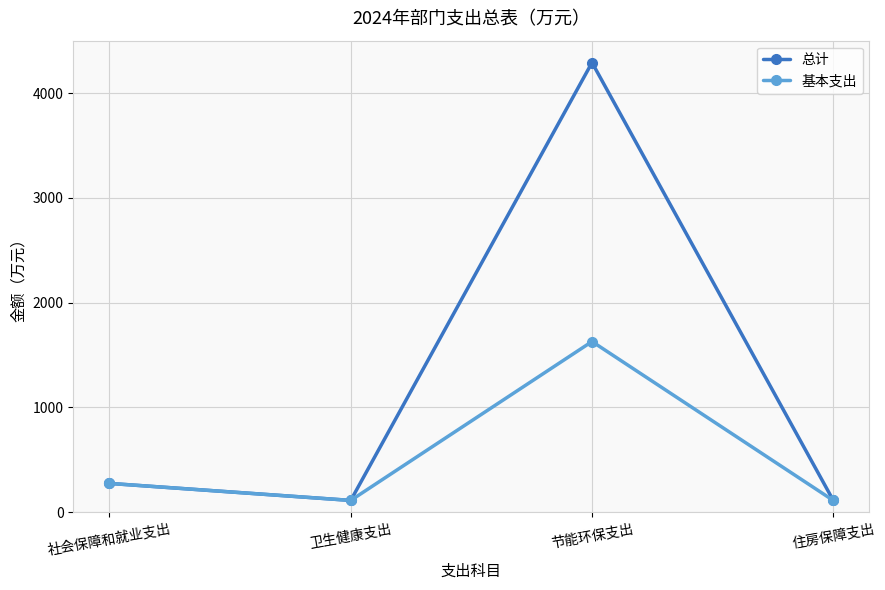

True or false: 基本支出 has a value of 80.8 at 社会保障和就业支出.

False